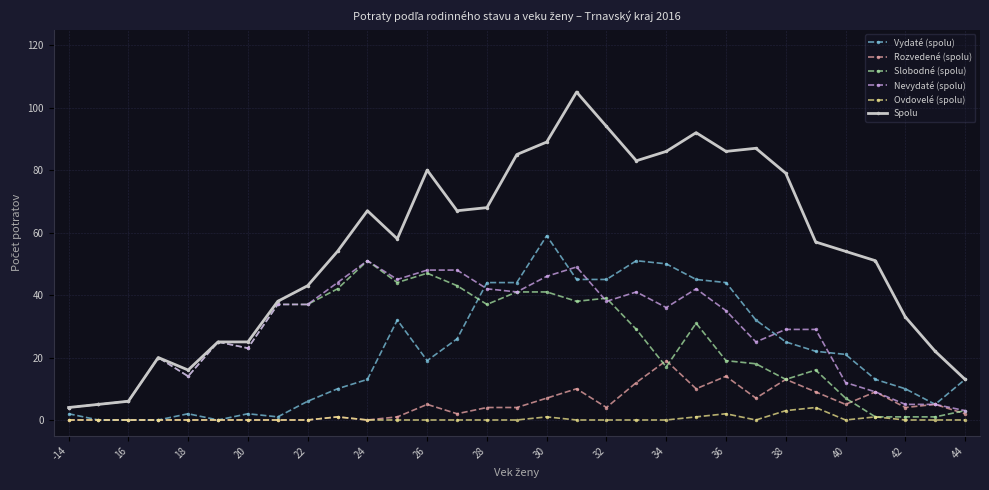

True or false: Ovdovelé (spolu) and Nevydaté (spolu) cross at least once.

False